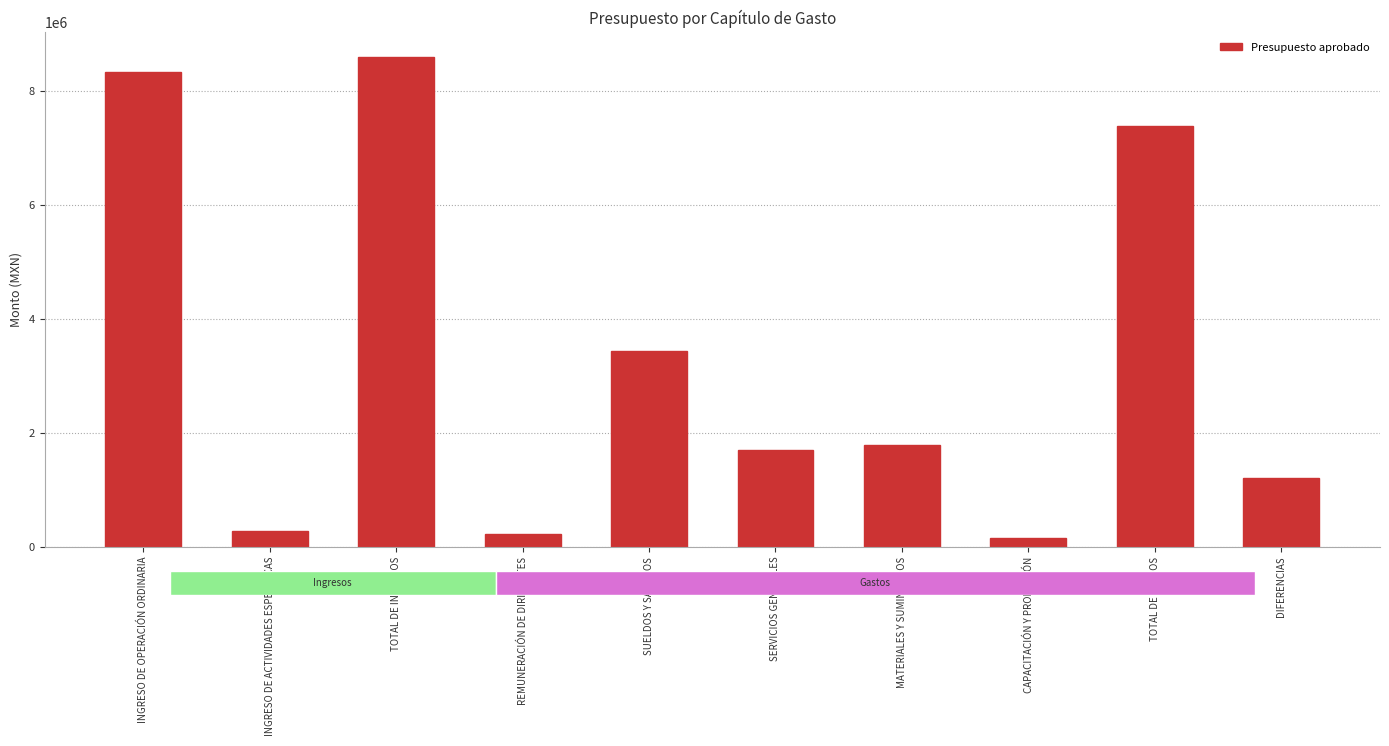

Approximately how many times larger is the value at CAPACITACIÓN Y PROMOCIÓN compared to INGRESO DE ACTIVIDADES ESPECIFICAS?

0.6